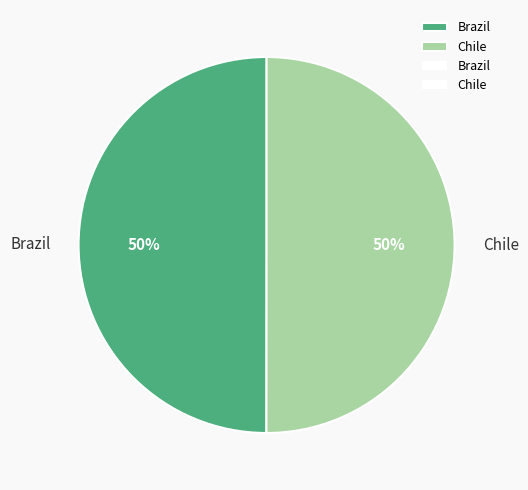

Count the number of slices in the pie.

2